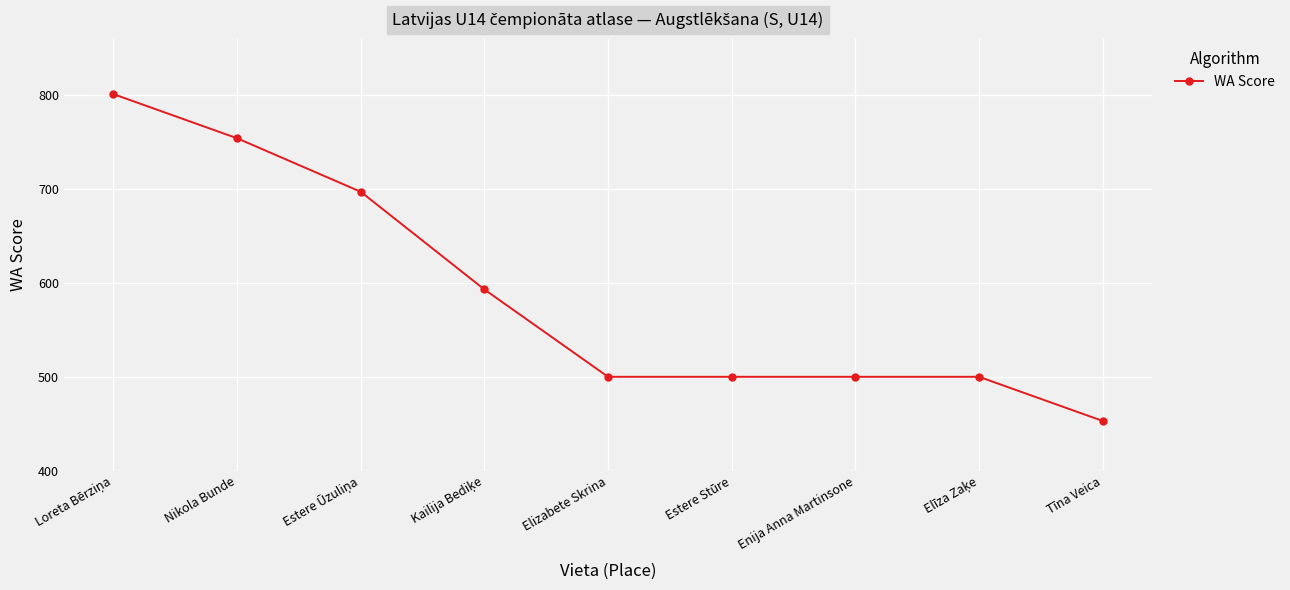

What is the value of the 6th point from the left?

500